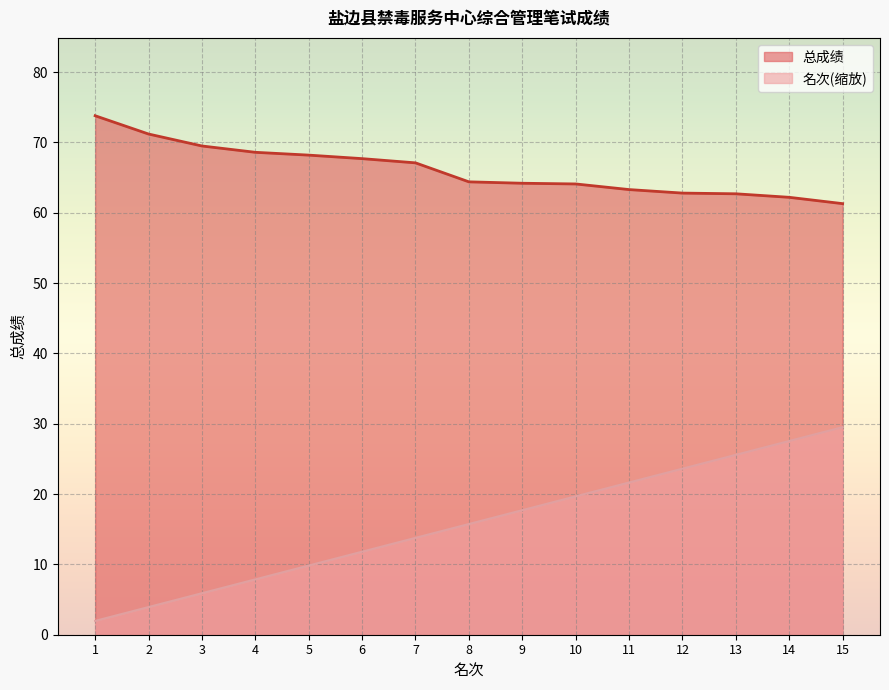

Reading right to left, transcribe all the data shown in this chart.

总成绩: 15=61.3	14=62.2	13=62.7	12=62.8	11=63.3	10=64.1	9=64.2	8=64.4	7=67.1	6=67.7	5=68.2	4=68.6	3=69.5	2=71.2	1=73.8
名次: 15=29.5	14=27.6	13=25.6	12=23.6	11=21.6	10=19.7	9=17.7	8=15.7	7=13.8	6=11.8	5=9.8	4=7.9	3=5.9	2=3.9	1=2.0